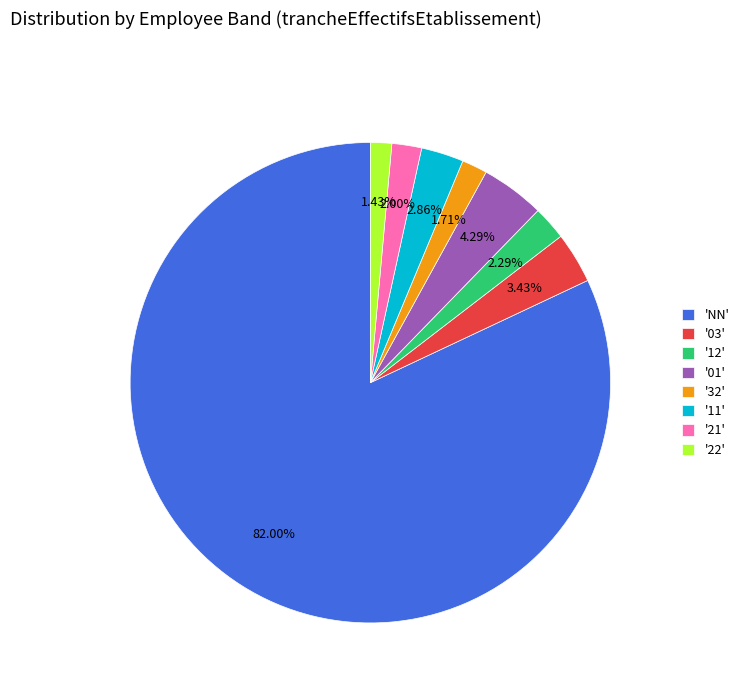

How many slices are in this pie chart?

8